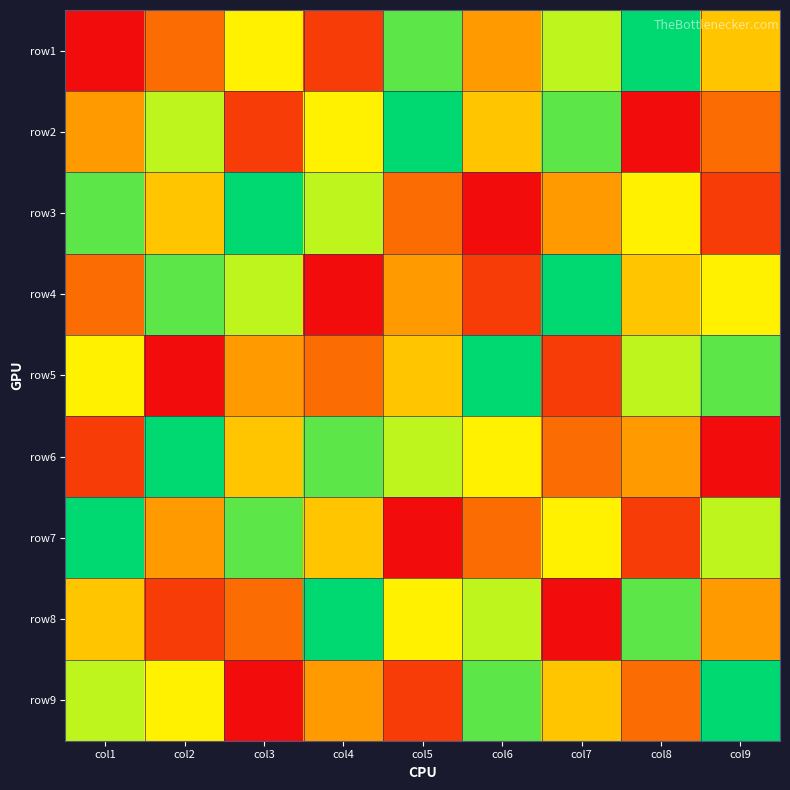

Reading left to right, extract all data points from this chart.

row1: col1=1	col2=3	col3=6	col4=2	col5=8	col6=4	col7=7	col8=9	col9=5
row2: col1=4	col2=7	col3=2	col4=6	col5=9	col6=5	col7=8	col8=1	col9=3
row3: col1=8	col2=5	col3=9	col4=7	col5=3	col6=1	col7=4	col8=6	col9=2
row4: col1=3	col2=8	col3=7	col4=1	col5=4	col6=2	col7=9	col8=5	col9=6
row5: col1=6	col2=1	col3=4	col4=3	col5=5	col6=9	col7=2	col8=7	col9=8
row6: col1=2	col2=9	col3=5	col4=8	col5=7	col6=6	col7=3	col8=4	col9=1
row7: col1=9	col2=4	col3=8	col4=5	col5=1	col6=3	col7=6	col8=2	col9=7
row8: col1=5	col2=2	col3=3	col4=9	col5=6	col6=7	col7=1	col8=8	col9=4
row9: col1=7	col2=6	col3=1	col4=4	col5=2	col6=8	col7=5	col8=3	col9=9